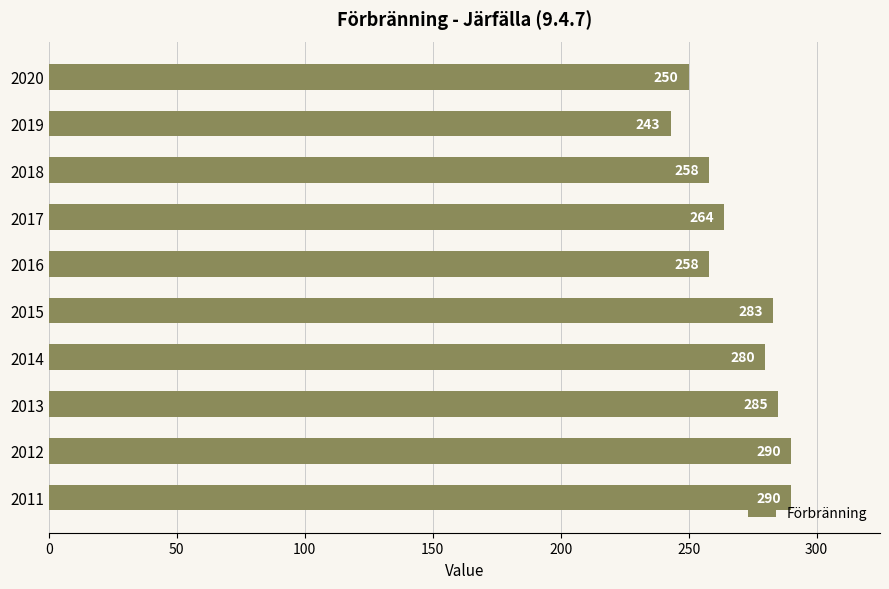

True or false: the data shows 290 at 2012.

True